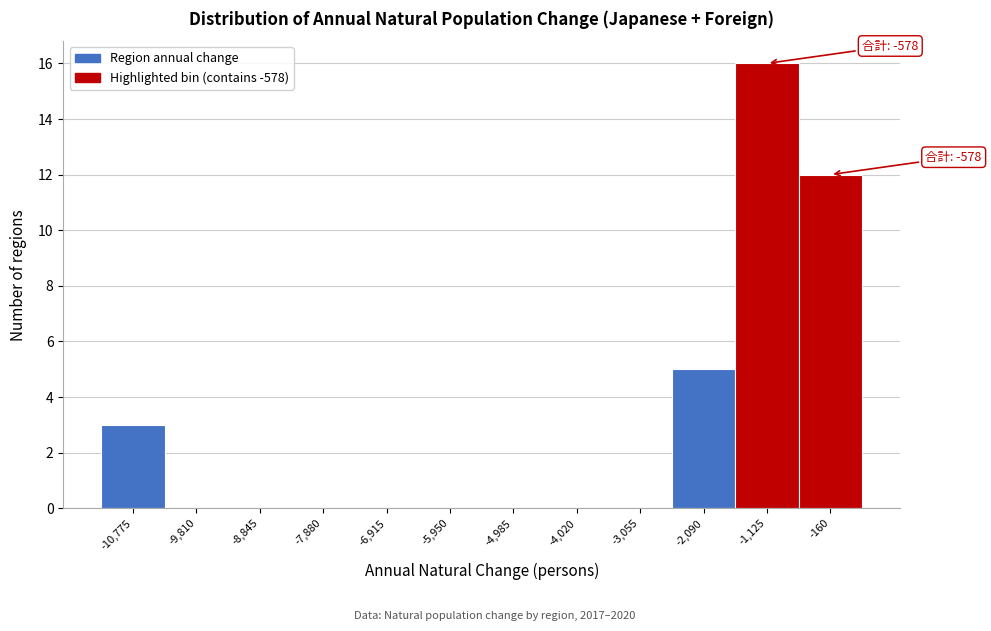

Reading left to right, list all the values displayed in this chart.

-10,775=3	-9,810=0	-8,845=0	-7,880=0	-6,915=0	-5,950=0	-4,985=0	-4,020=0	-3,055=0	-2,090=5	-1,125=16	-160=12